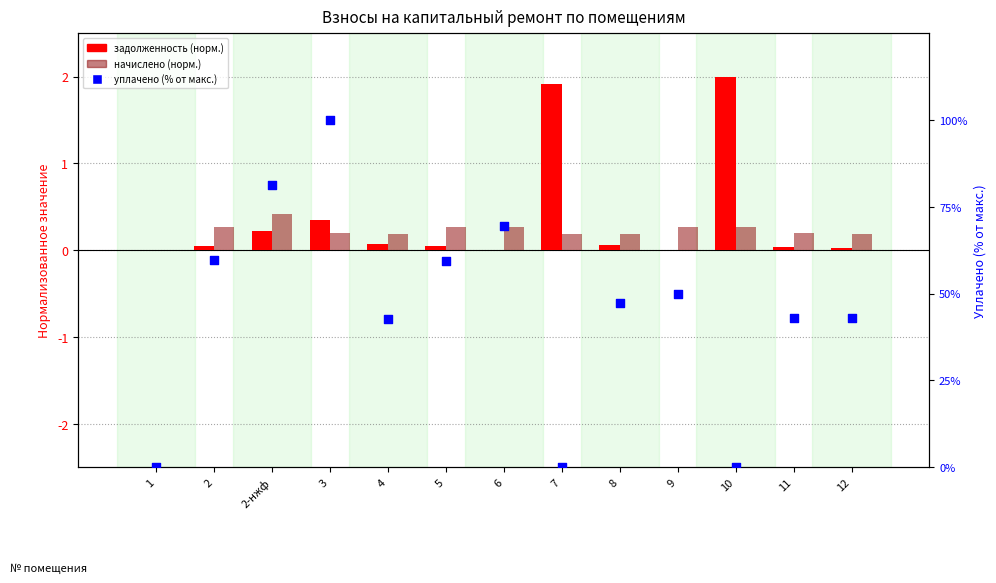

Which series has the largest Y range (max minus min)?

уплачено (%)